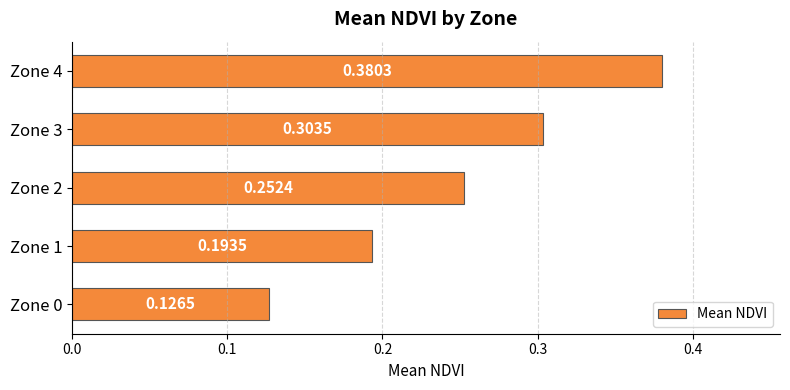

Which has a higher value, Zone 1 or Zone 4?

Zone 4